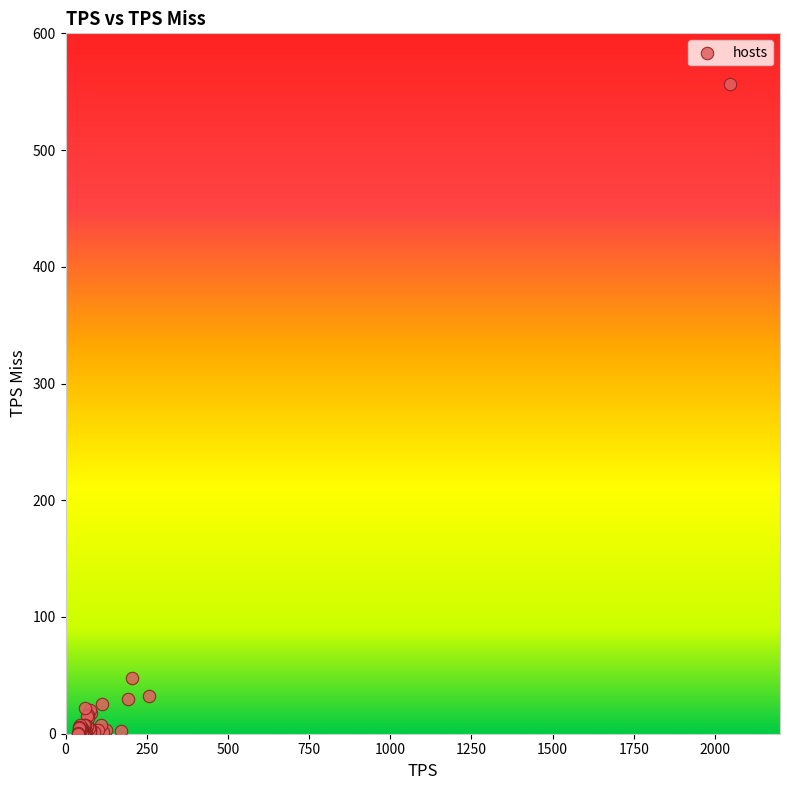

What Y value in the scatter plot is closest to 278?

47.7